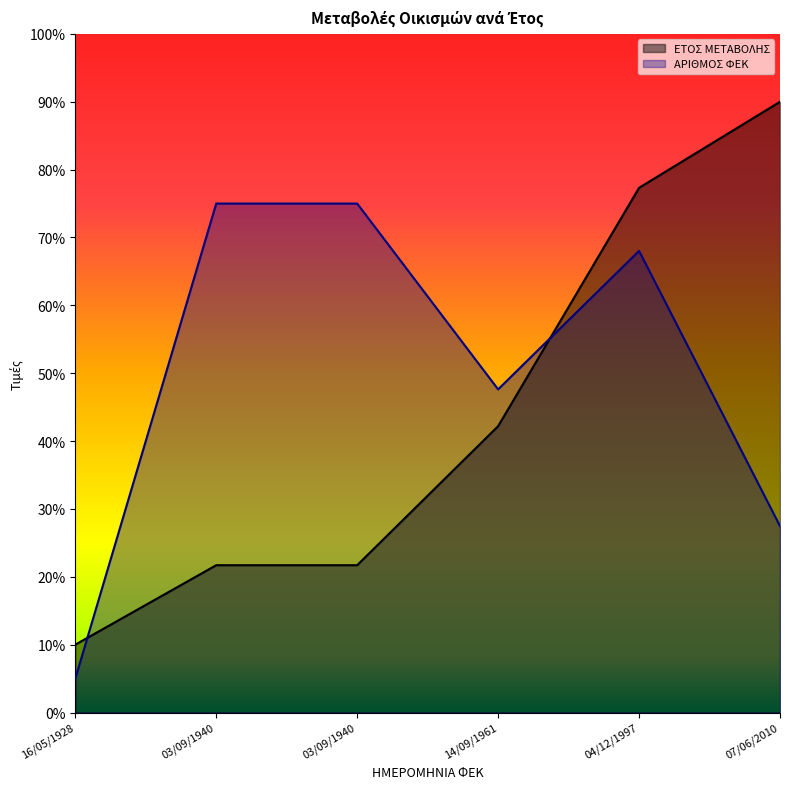

At which label is ΕΤΟΣ ΜΕΤΑΒΟΛΗΣ closest to 50?

14/09/1961